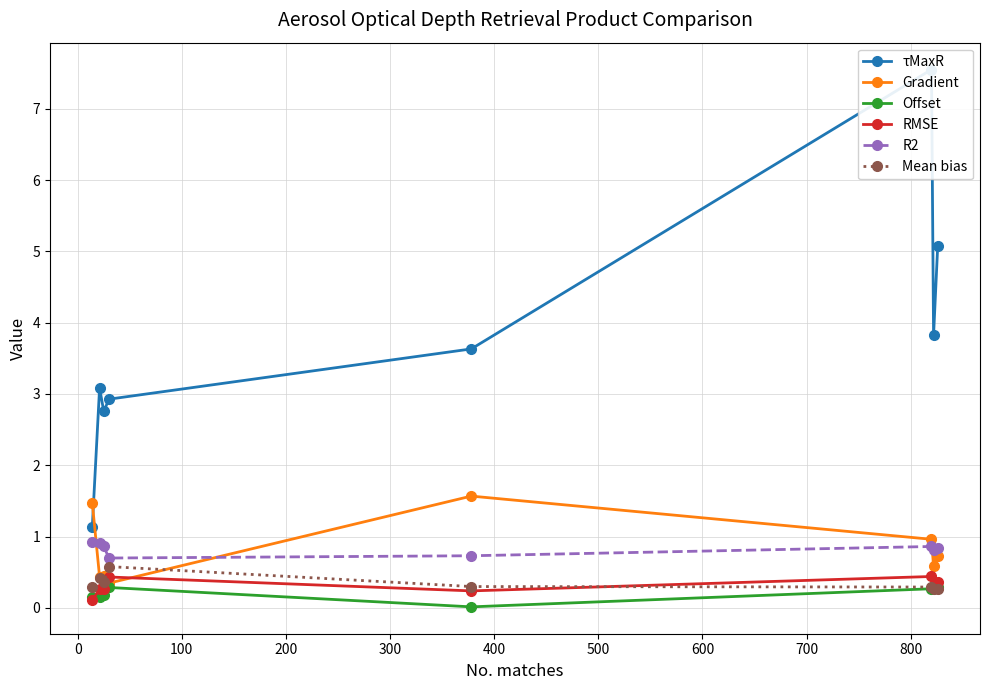

What is the highest value of the R2 series?

0.9